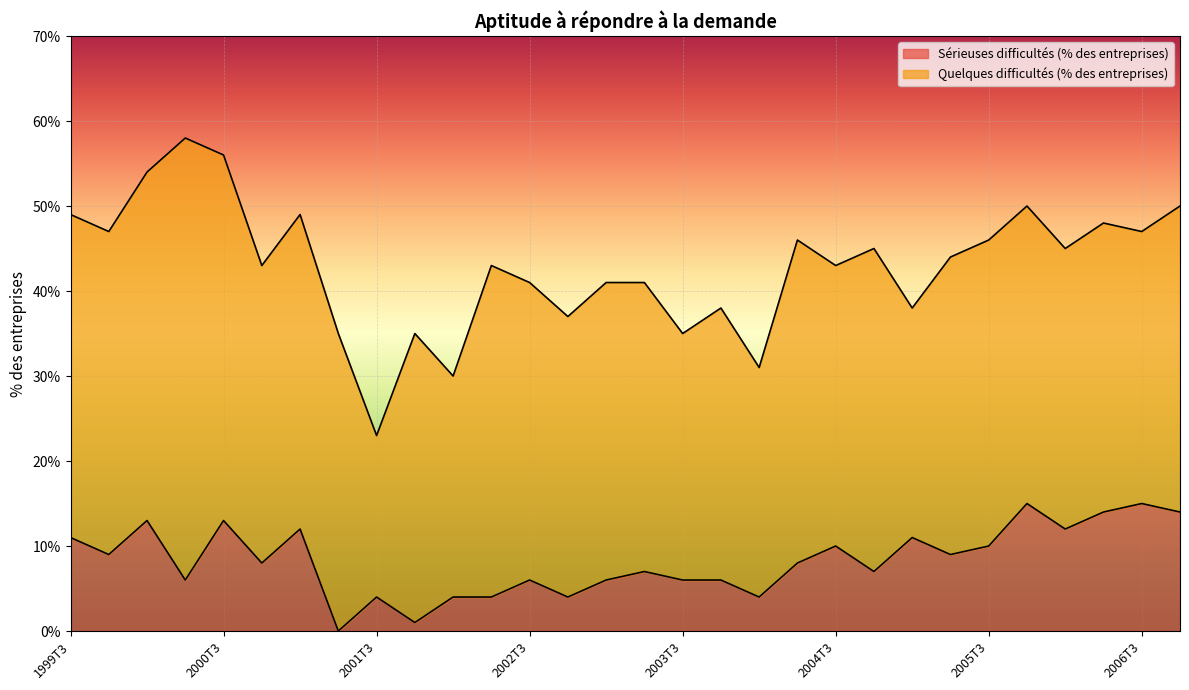

Where does the data first go above 8?

1999T3